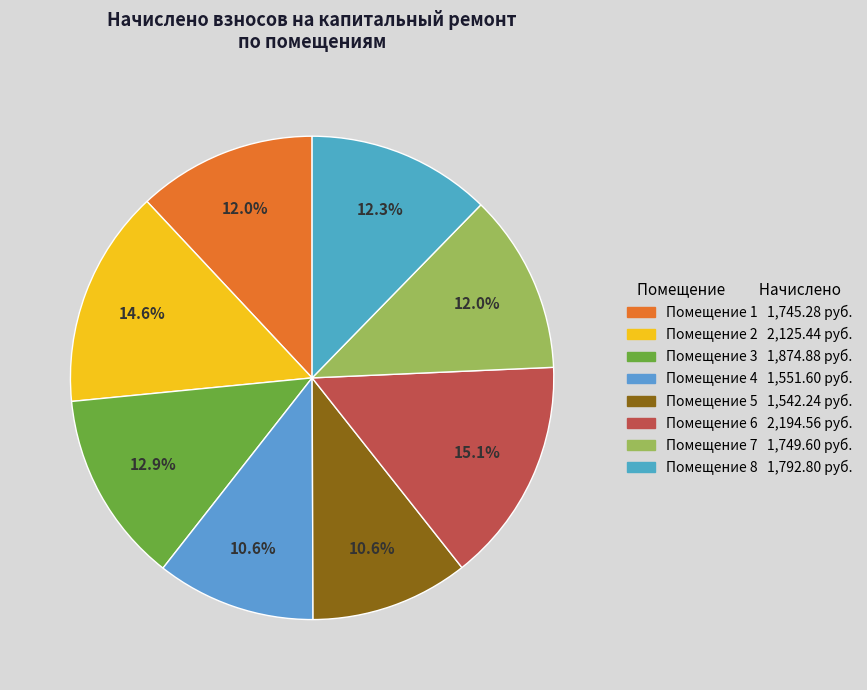

How many slices are in this pie chart?

8